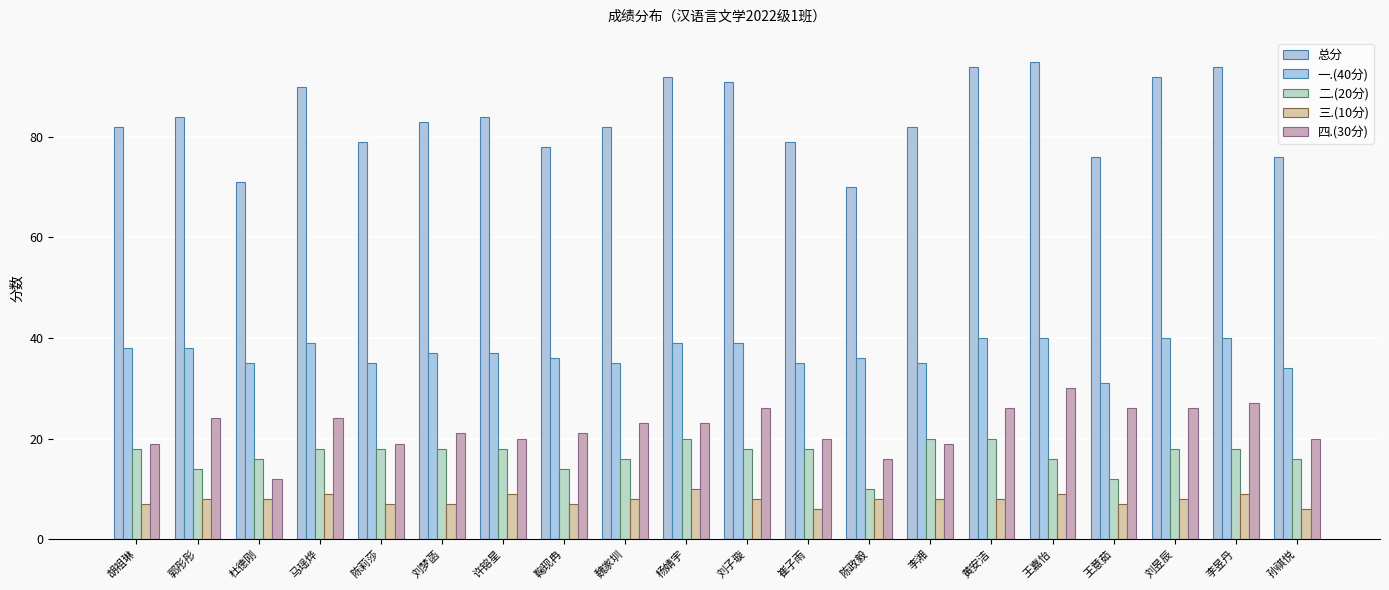

What position from the left is 刘梦菡?

6